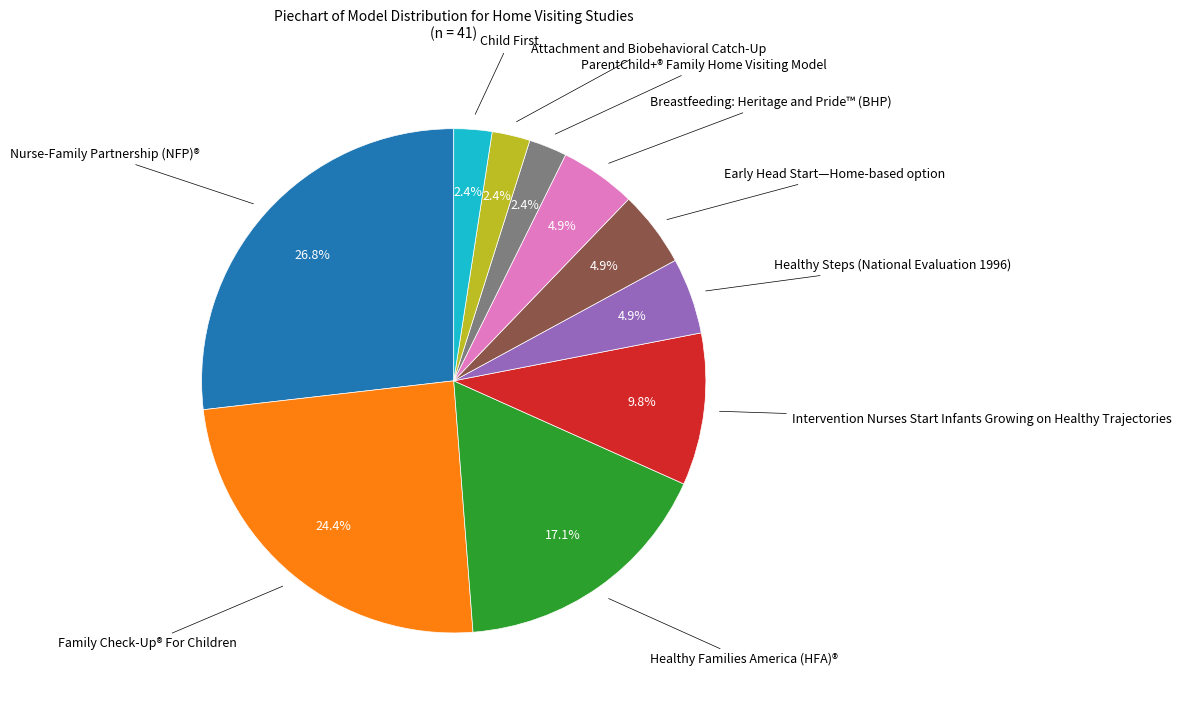

What percentage do Family Check-Up® For Children and Healthy Steps (National Evaluation 1996) together represent?

29.3%